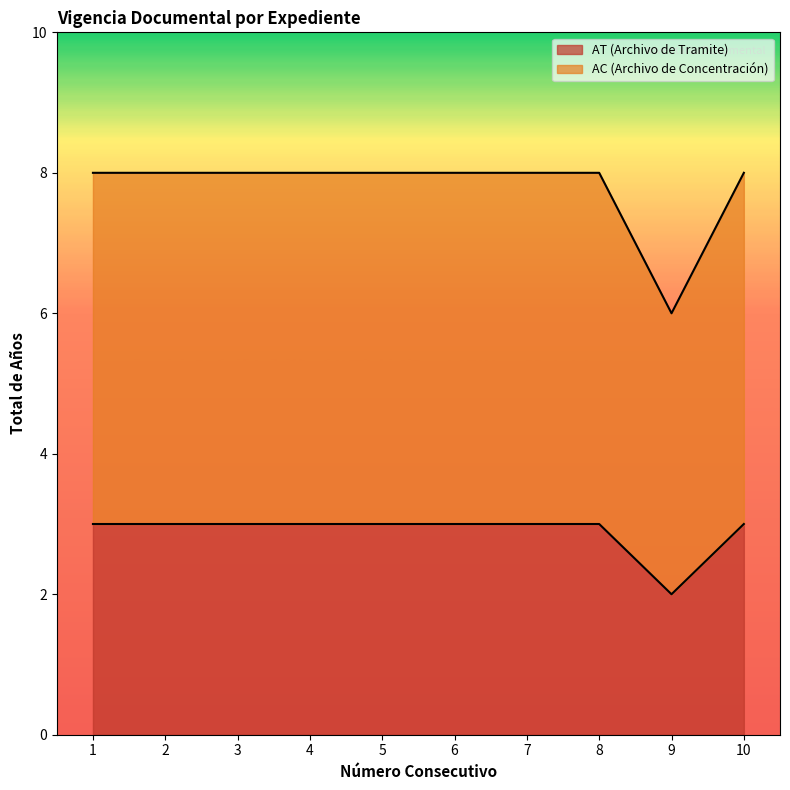

Reading left to right, extract all data points from this chart.

AT (Archivo de Tramite): 3	3	3	3	3	3	3	3	2	3
AC (Archivo de Concentracion): 8	8	8	8	8	8	8	8	6	8